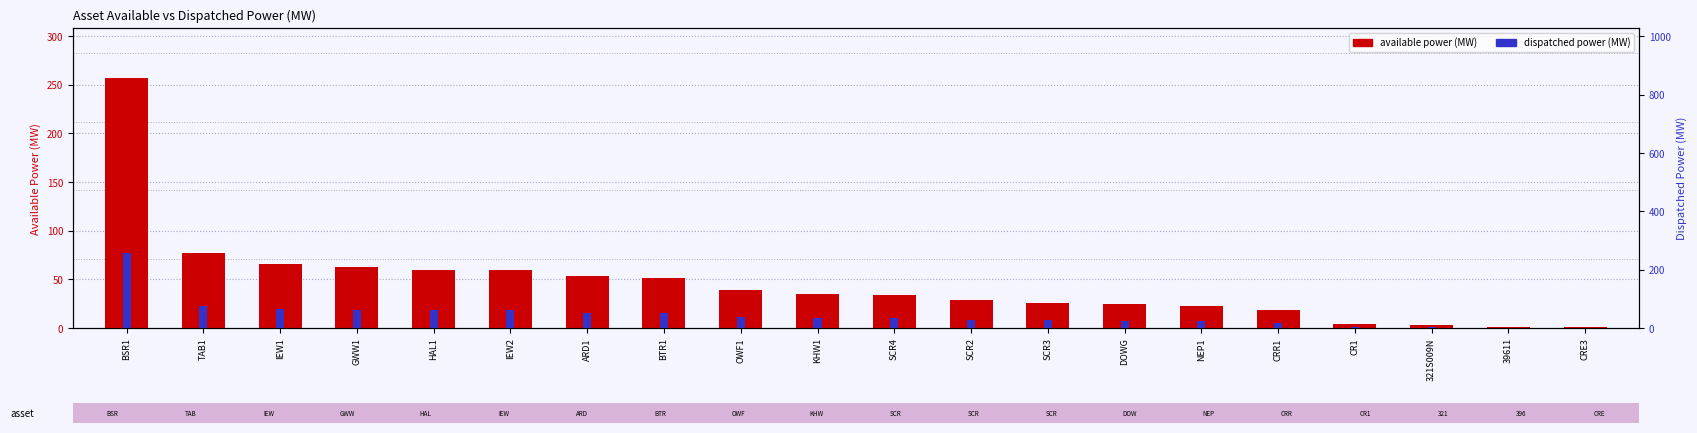

What is the highest value of the Dispatched Power (MW) series?

257